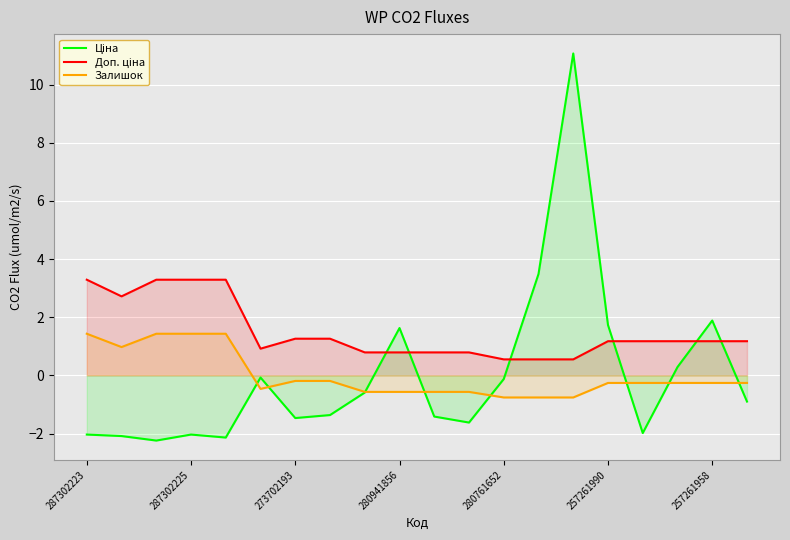

How many negative values does the Залишок series have?

15